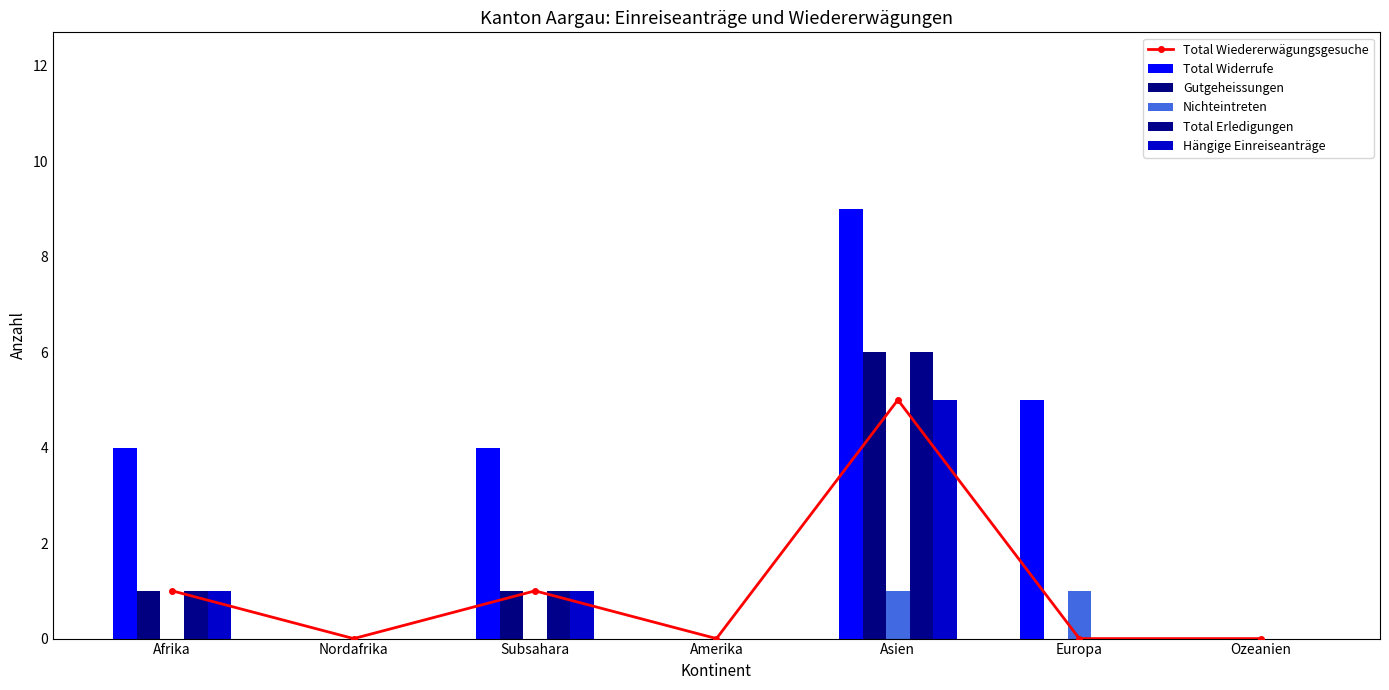

What is the maximum value for Total Erledigungen?

6